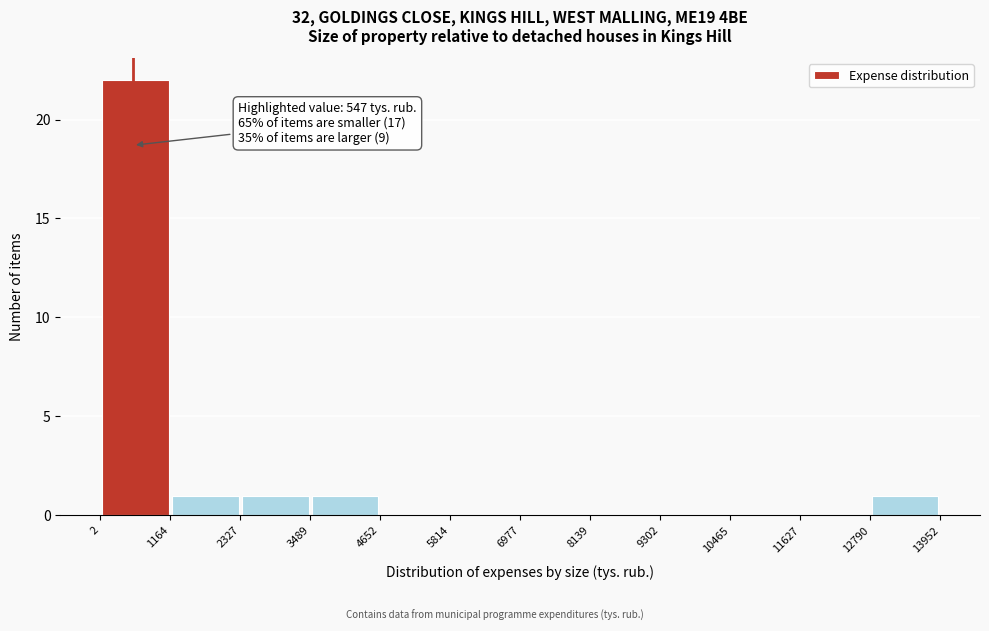

Over which range of the x-axis is the bar tallest?

2 to 1164